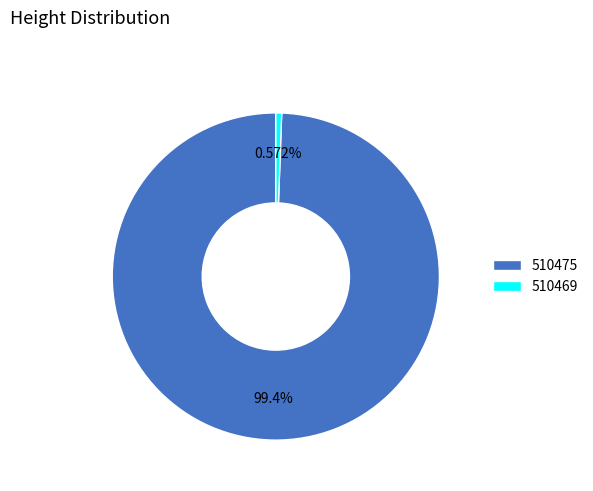

To the nearest percent, what is the difference between the 510469 and 510475 slice percentages?

99%